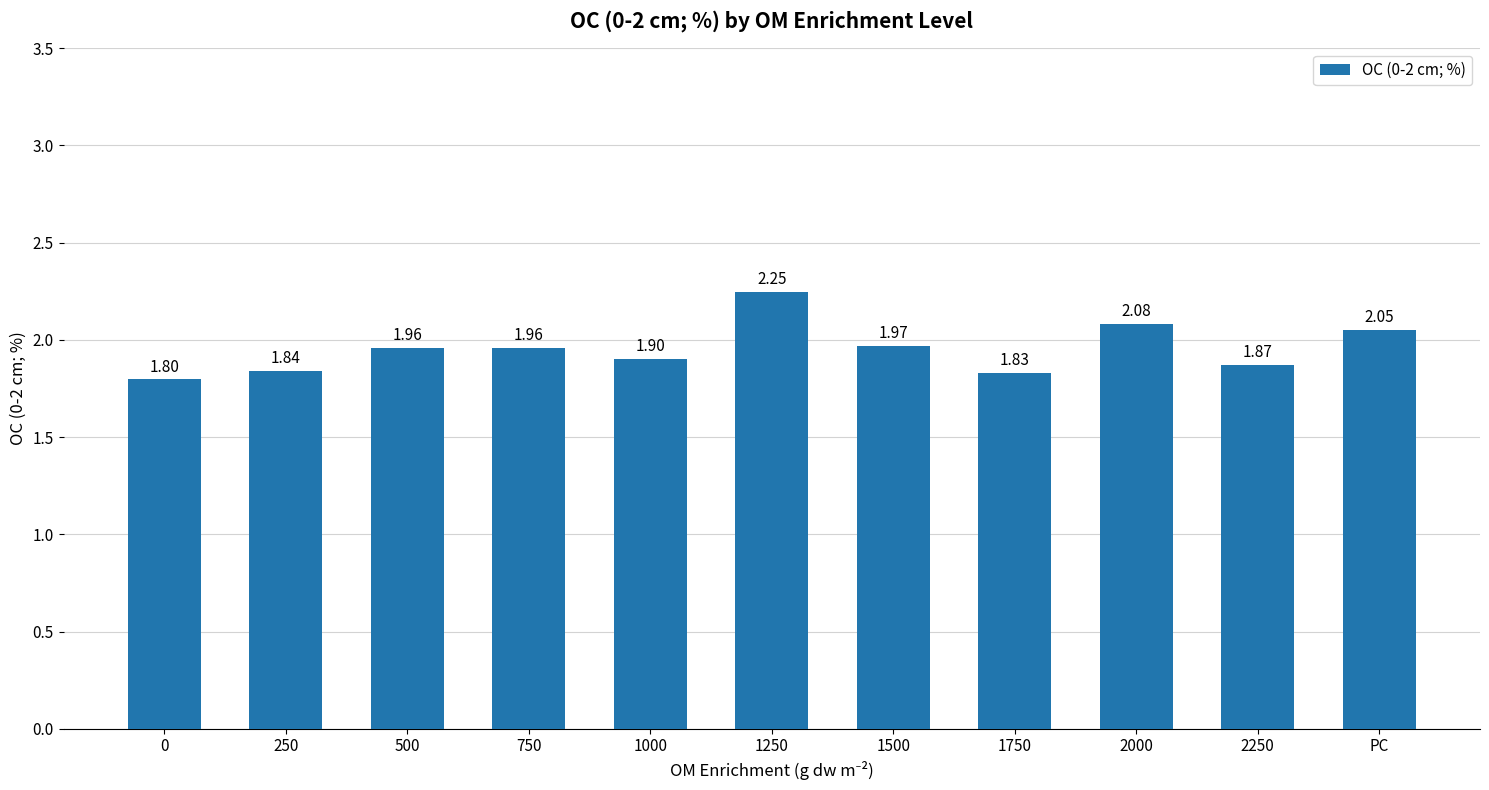

What is the sum of all values?

21.5